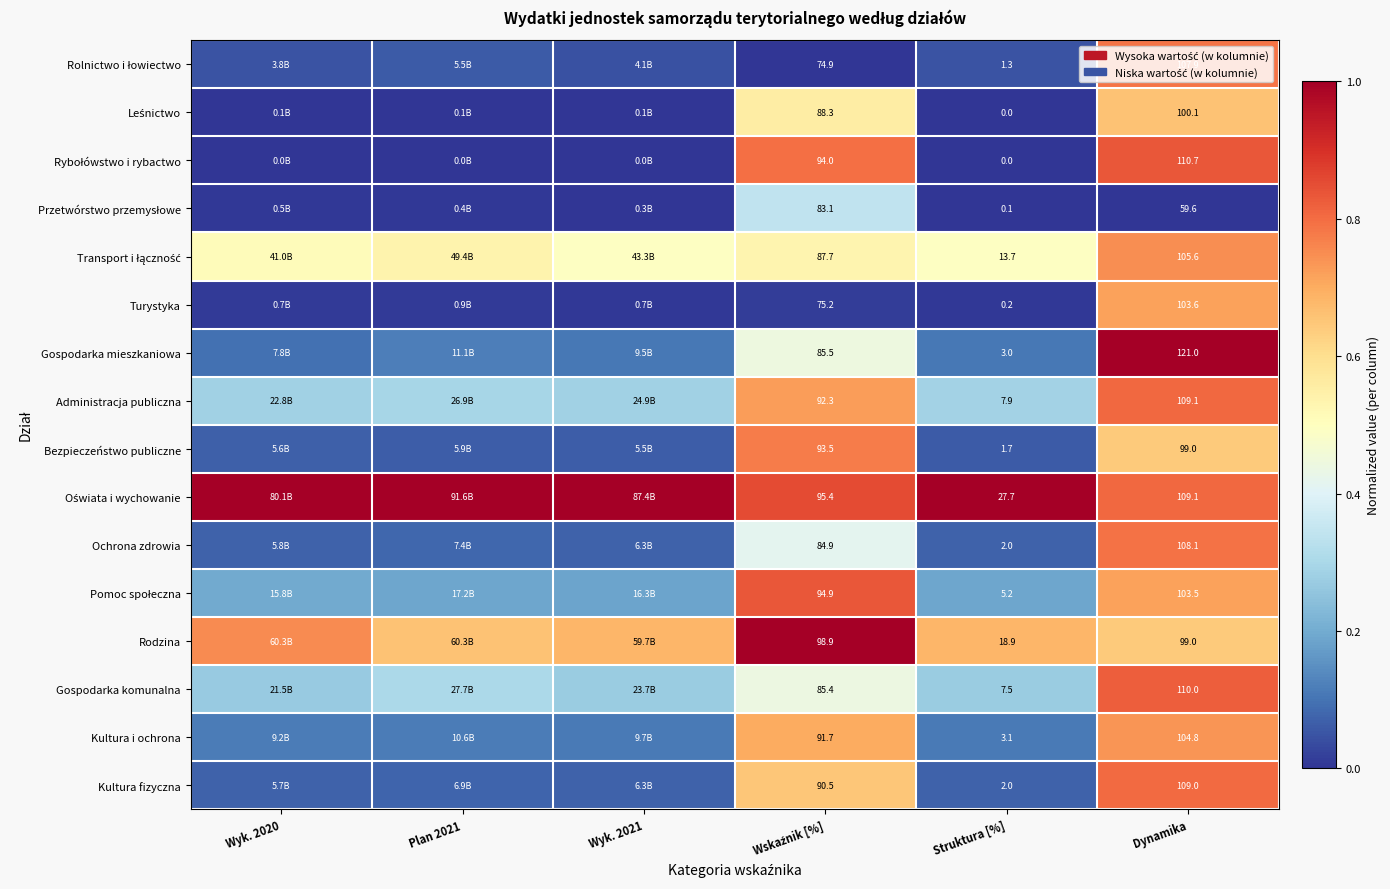

Which series changed the most between Struktura [%] and Dynamika?

Gospodarka mieszkaniowa